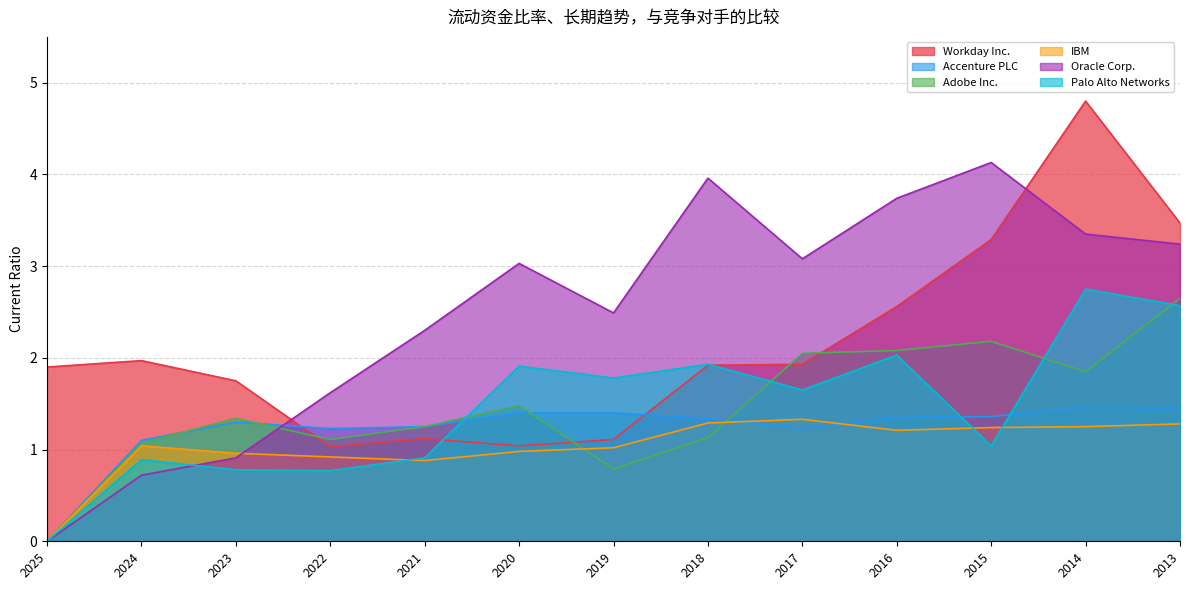

At which label does Palo Alto Networks first exceed 1?

2020